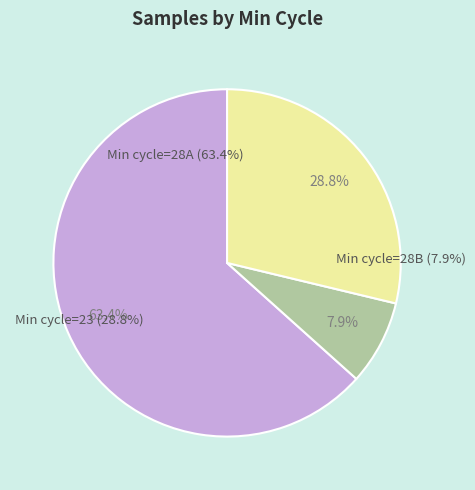

What is the ratio of the value at 28 to the value at 28?

1.0